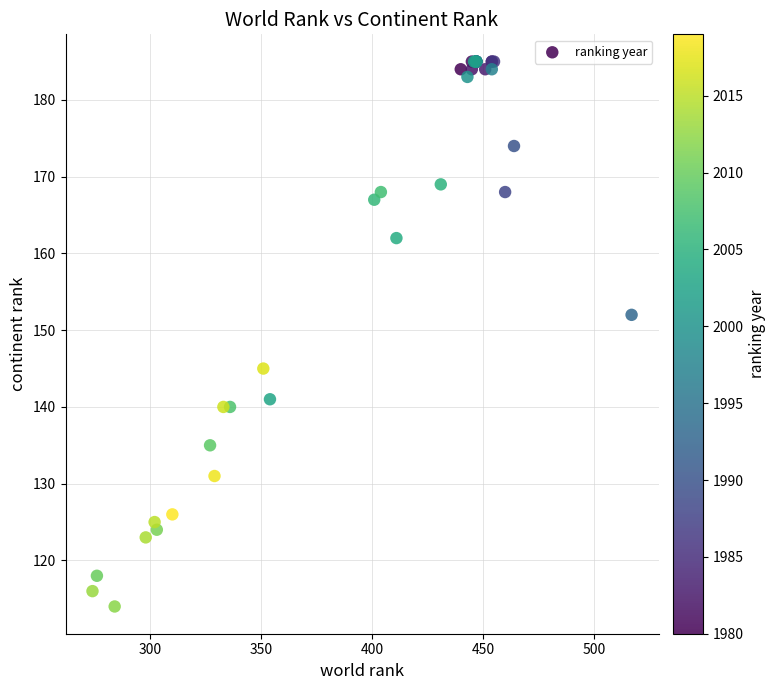

What Y value in the scatter plot is closest to 149?

152